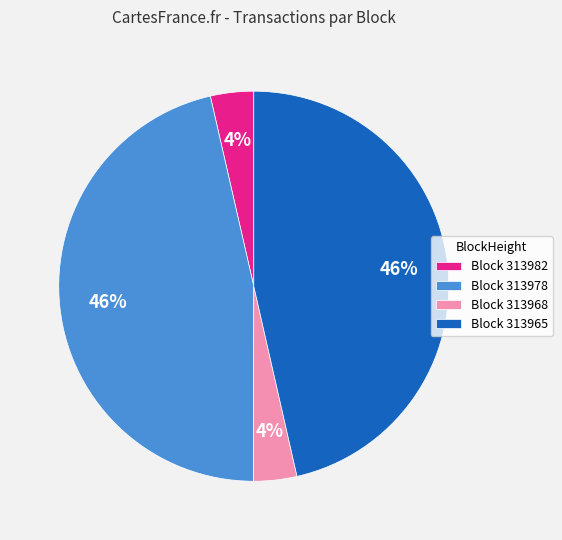

How many segments does this pie chart have?

4